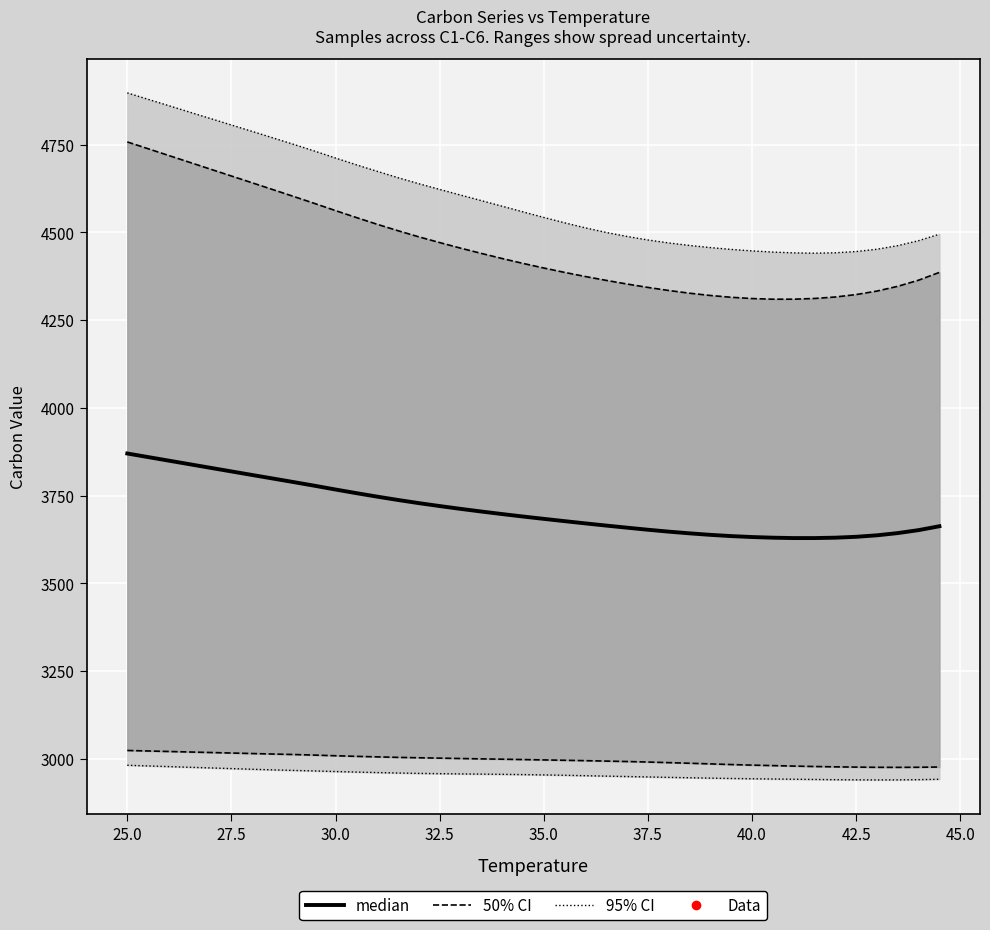

What is the minimum value shown in the chart?

3628.9